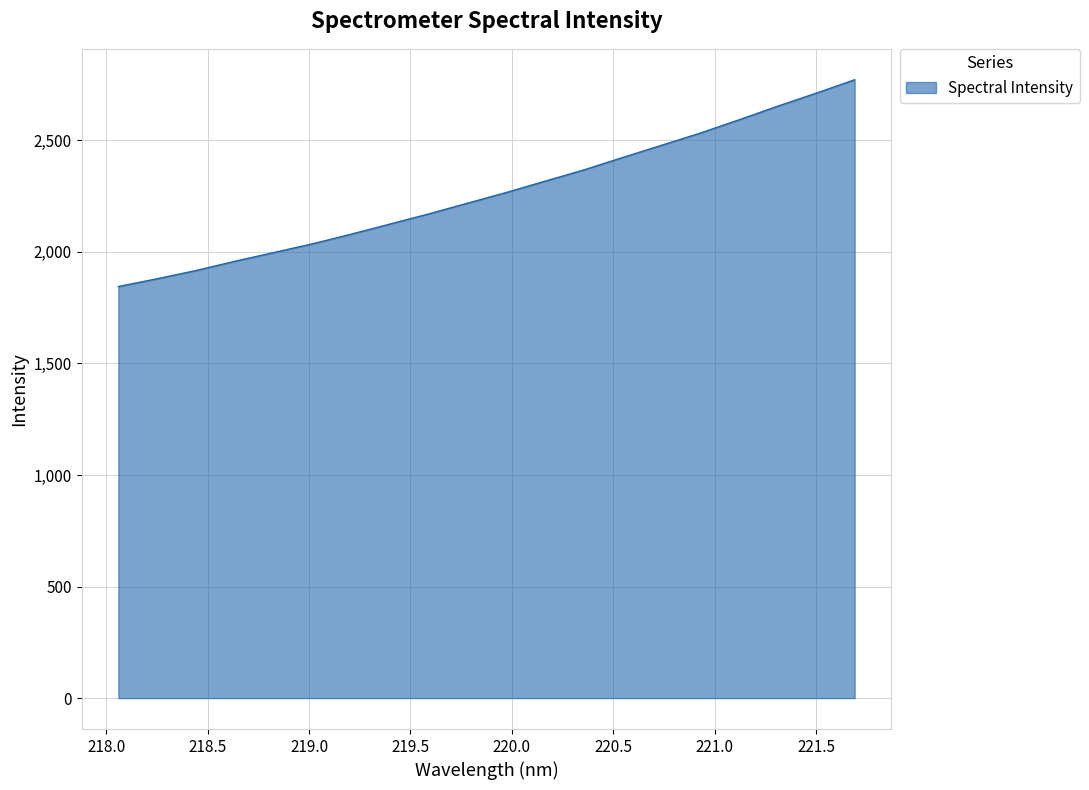

True or false: the data has more than 1 interior local peaks.

False